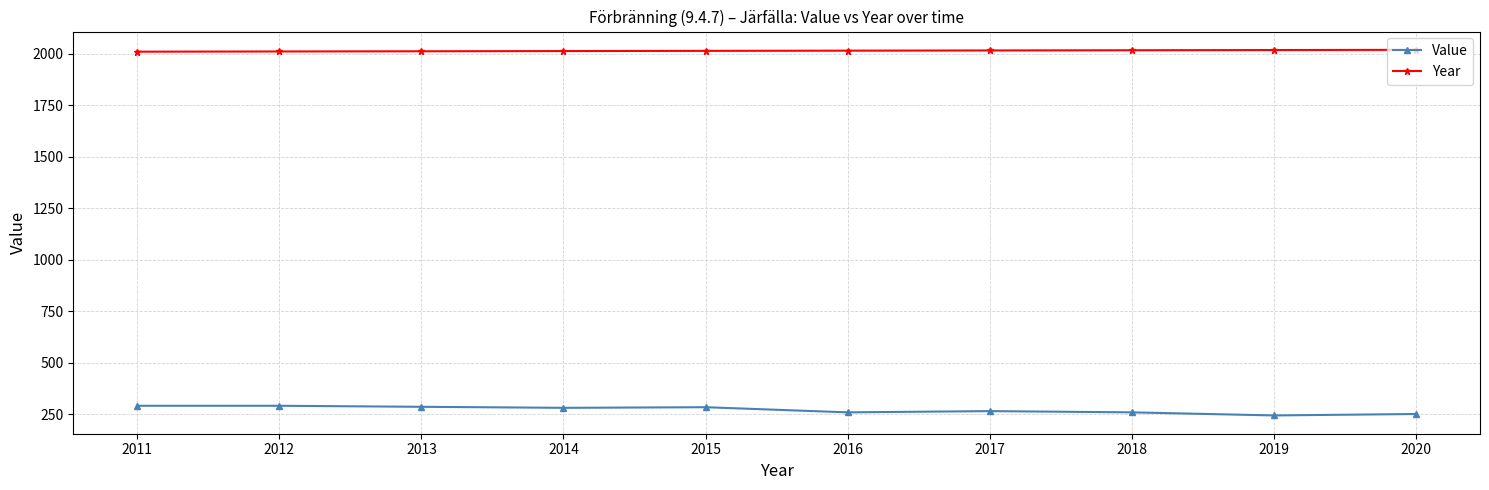

Is the value of Value at 2019 greater than the value of Year at 2020?

No